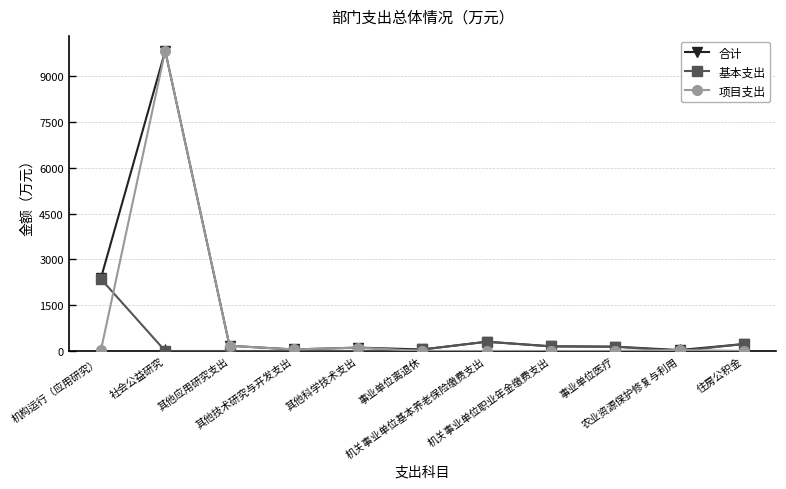

What is the value of the 合计 point at the 1st from the left?

2389.2